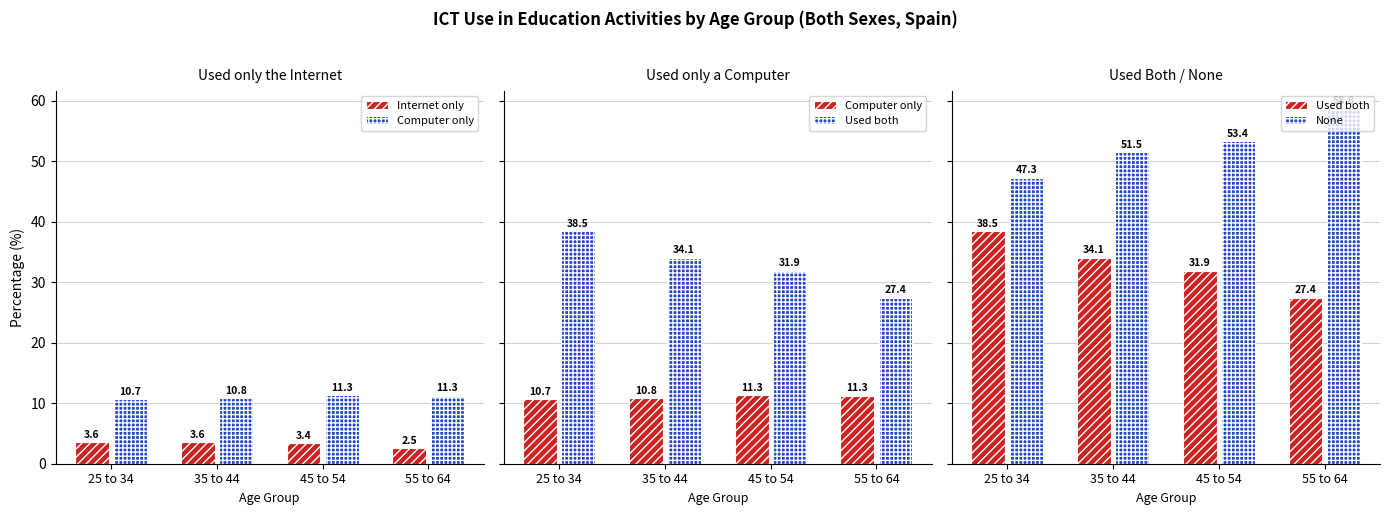

List the series in order of their peak value, highest first.

None, Used both, Computer only, Internet only